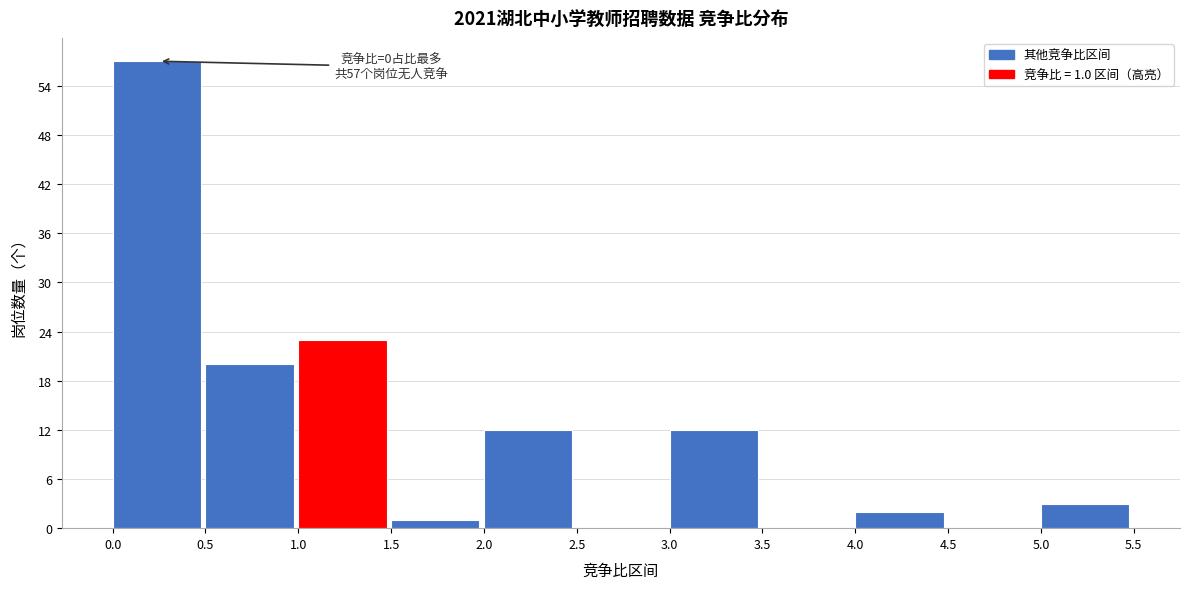

Which range on the x-axis has the tallest bar?

0.0 to 0.5